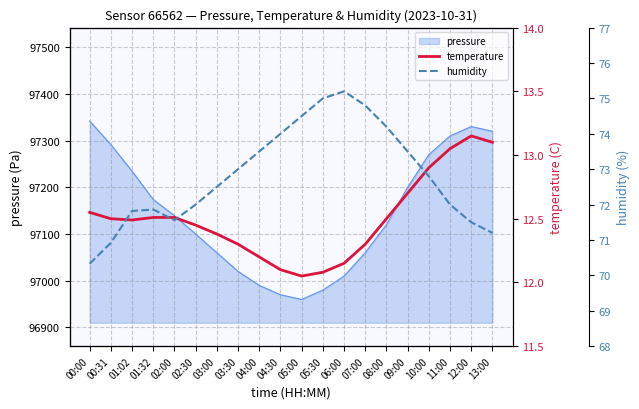

What is the maximum value for temperature?

13.2